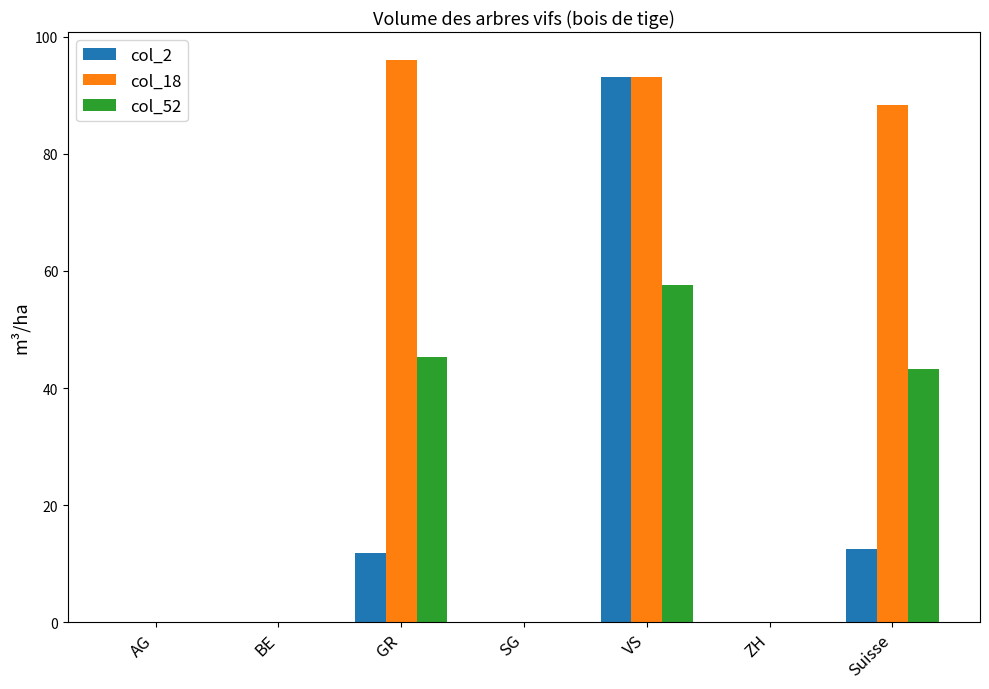

What is the average value of the col_18 series?

39.6